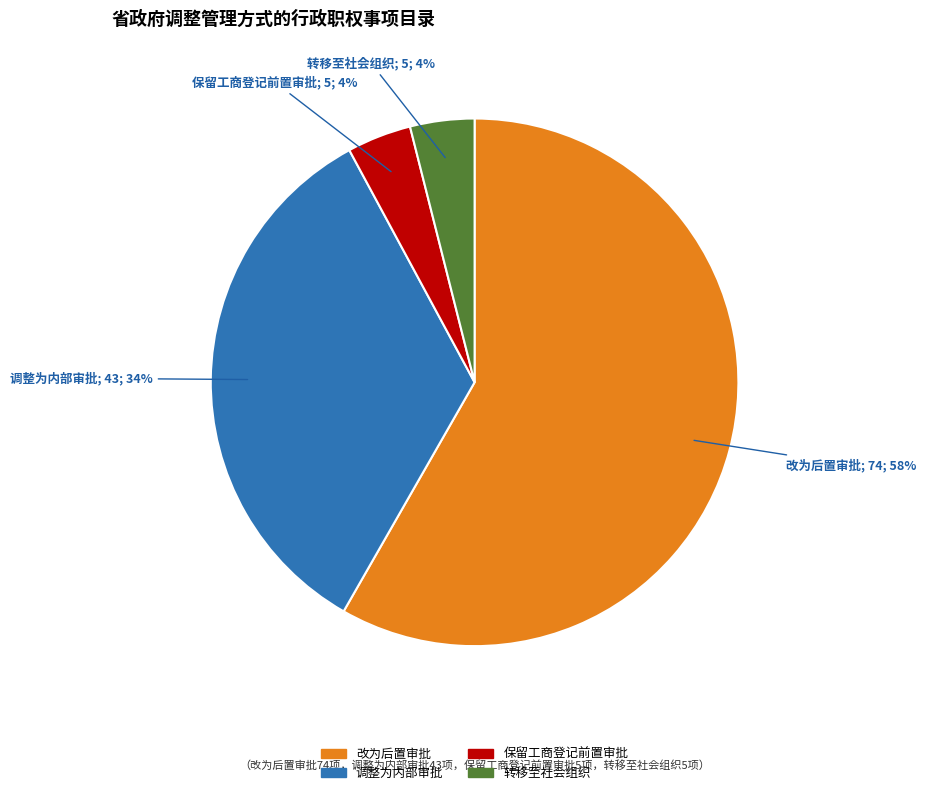

Is 改为后置审批 the majority of the pie?

Yes